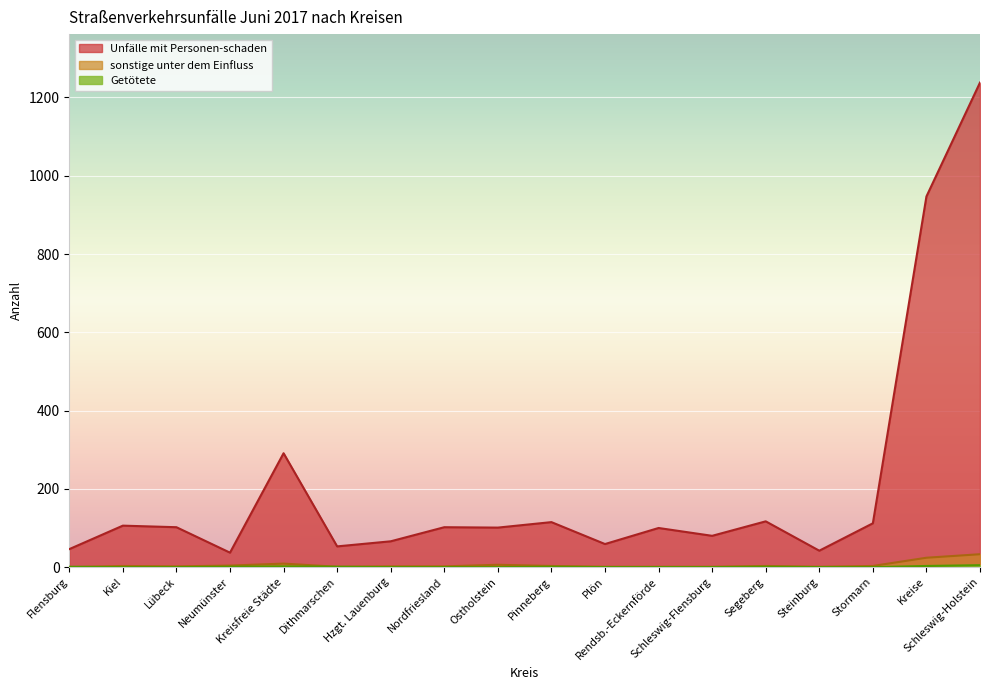

At which category does the chart reach its peak across all series?

Schleswig-Holstein